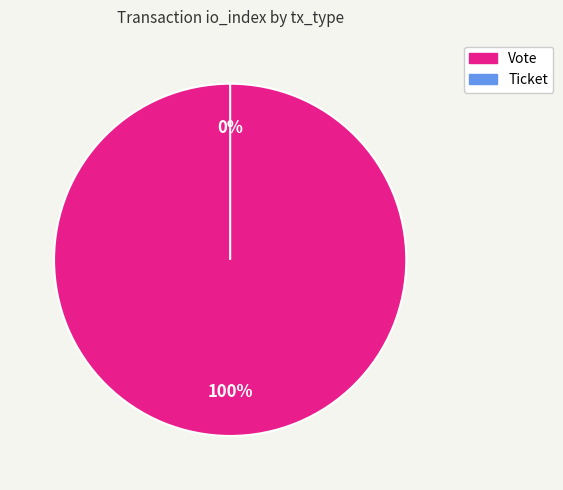

True or false: Vote accounts for 100% of the total.

True